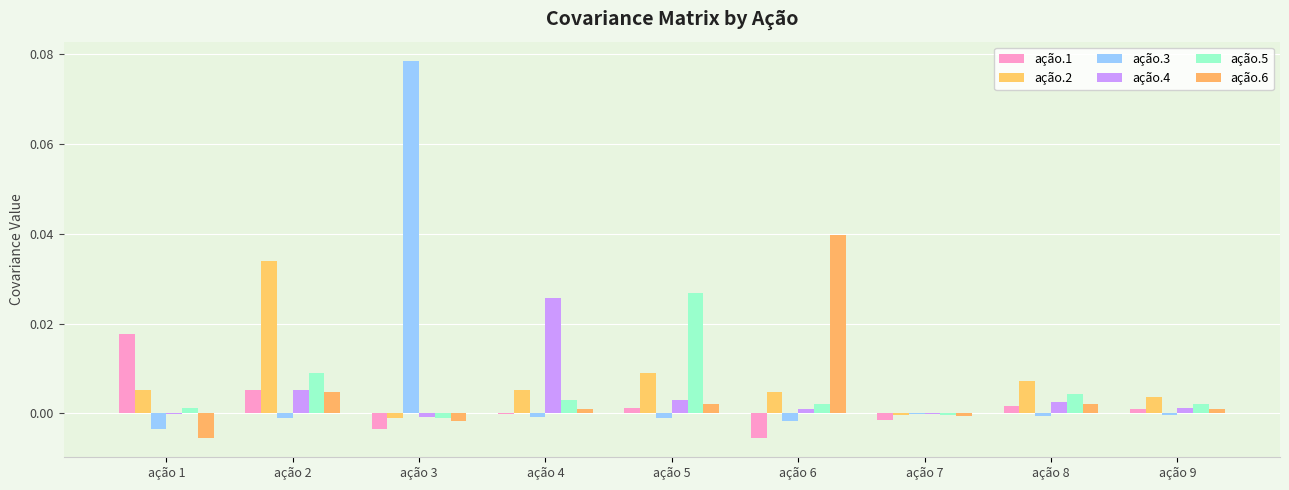

The ação.2 series shows 0.0 at ação 9. True or false?

True